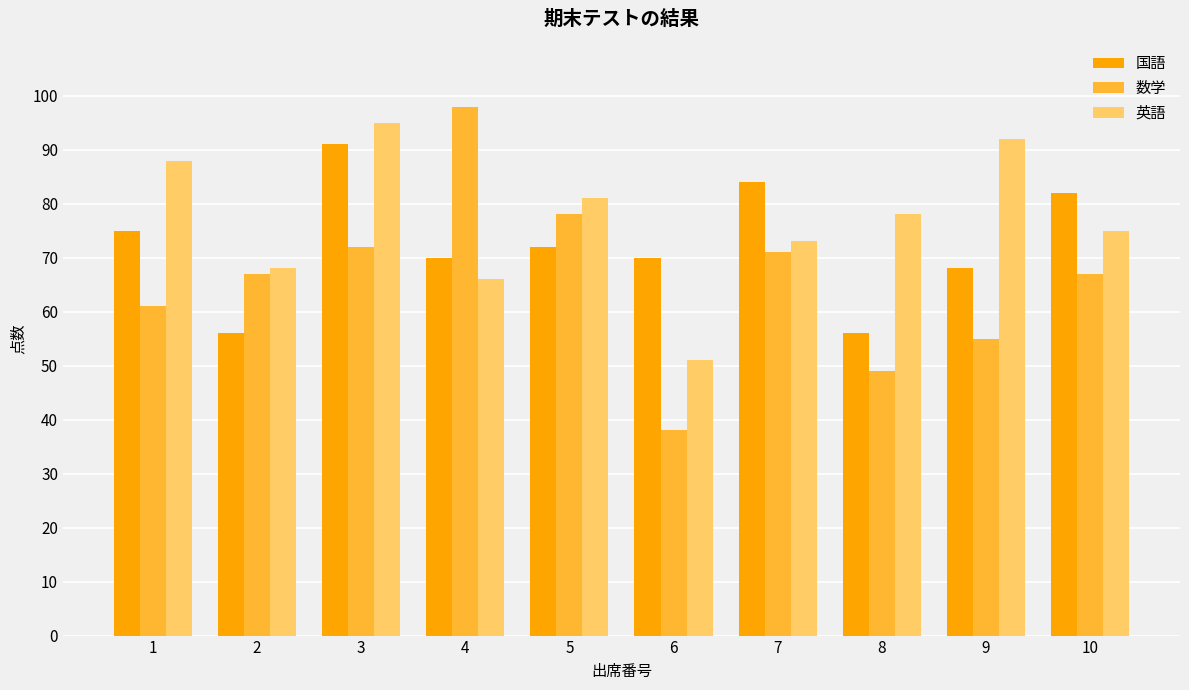

Is it true that 英語 equals 145 at 3?

False